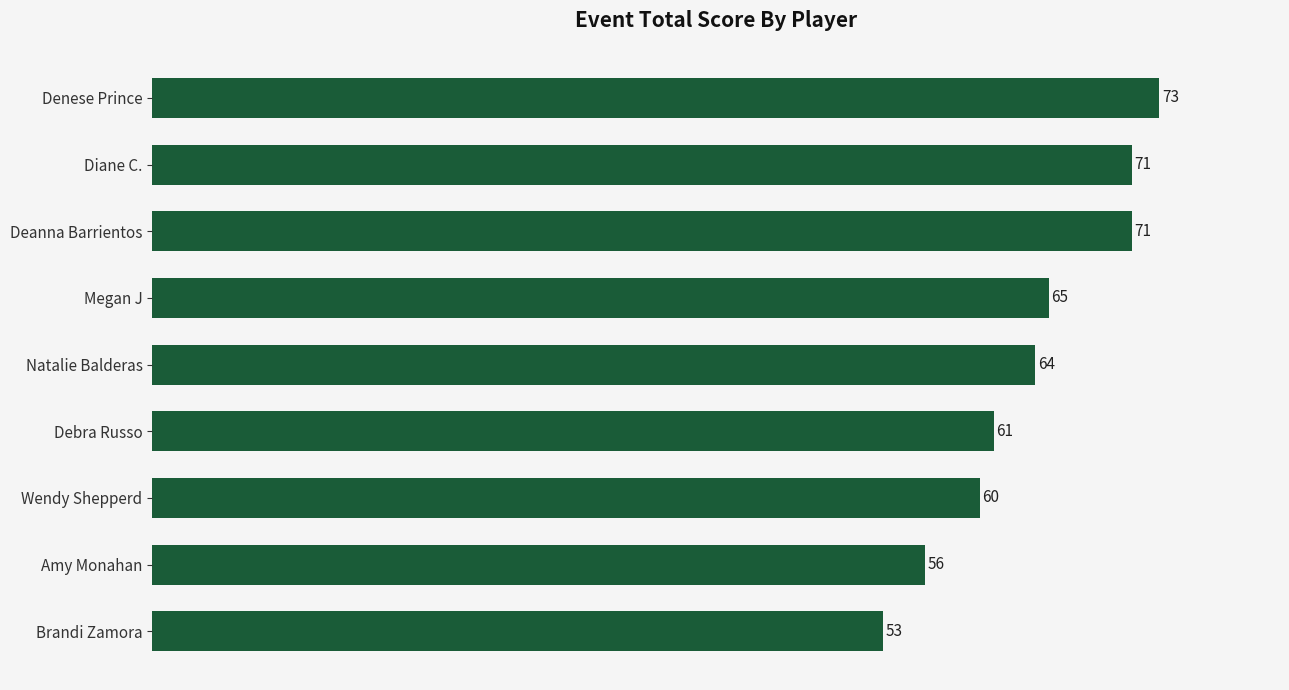

The value at Amy Monahan is 56. True or false?

True